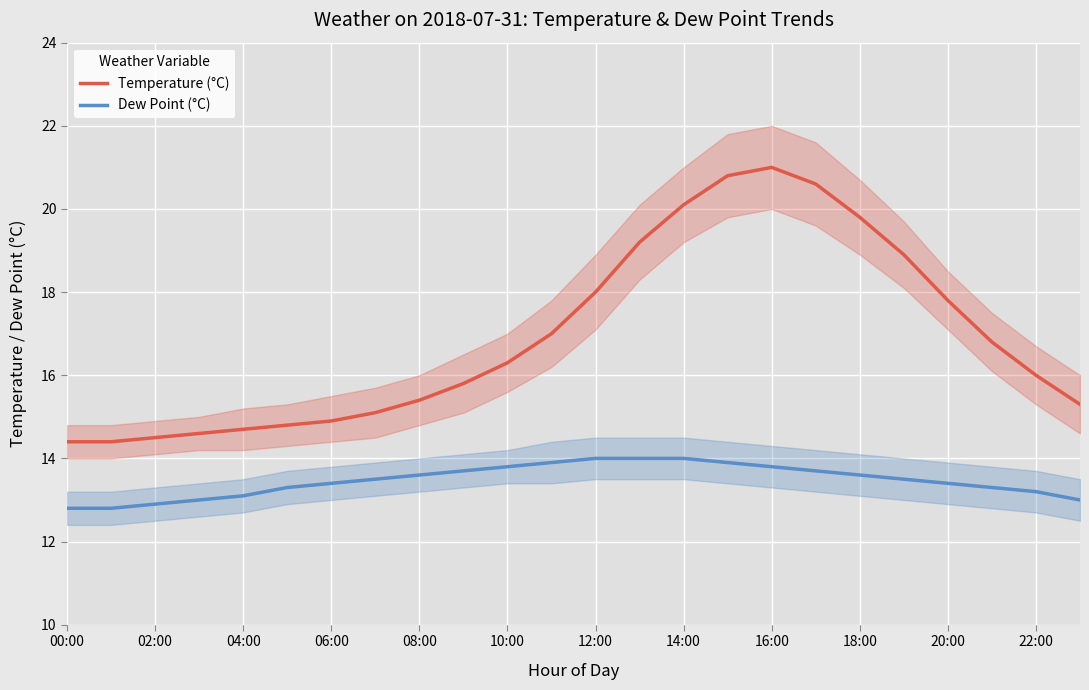

What is the average value of the Temperature (°C) series?

16.9